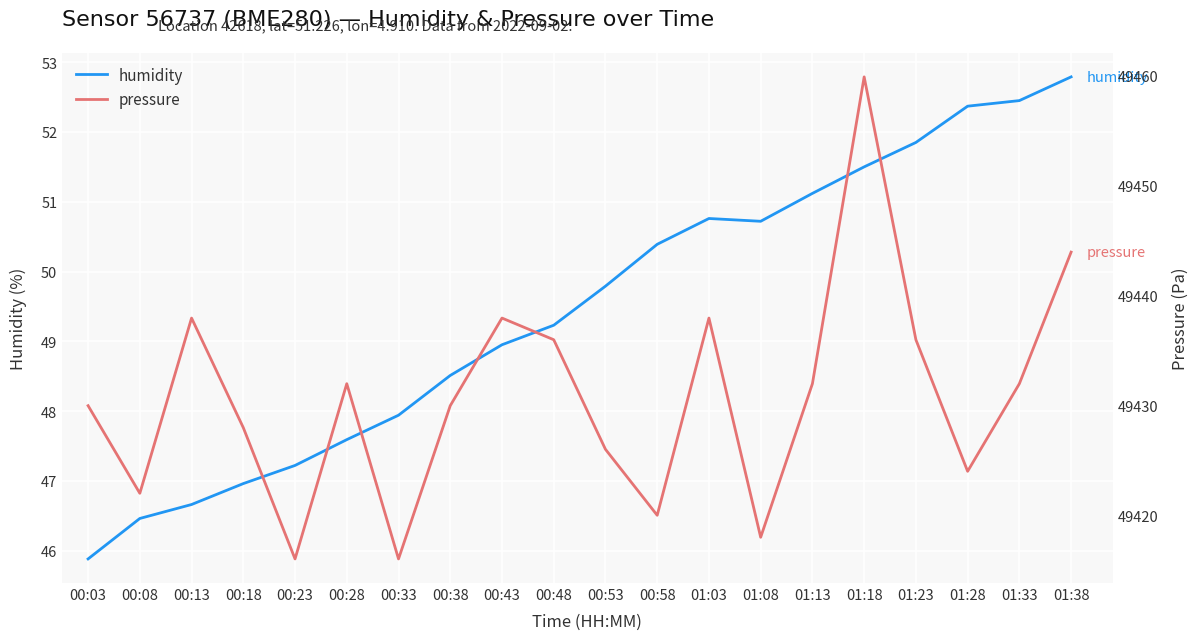

How many lines are shown in the chart?

2